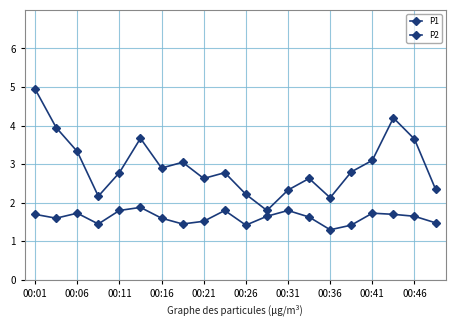

Is this an area chart (filled region under the line)?

No